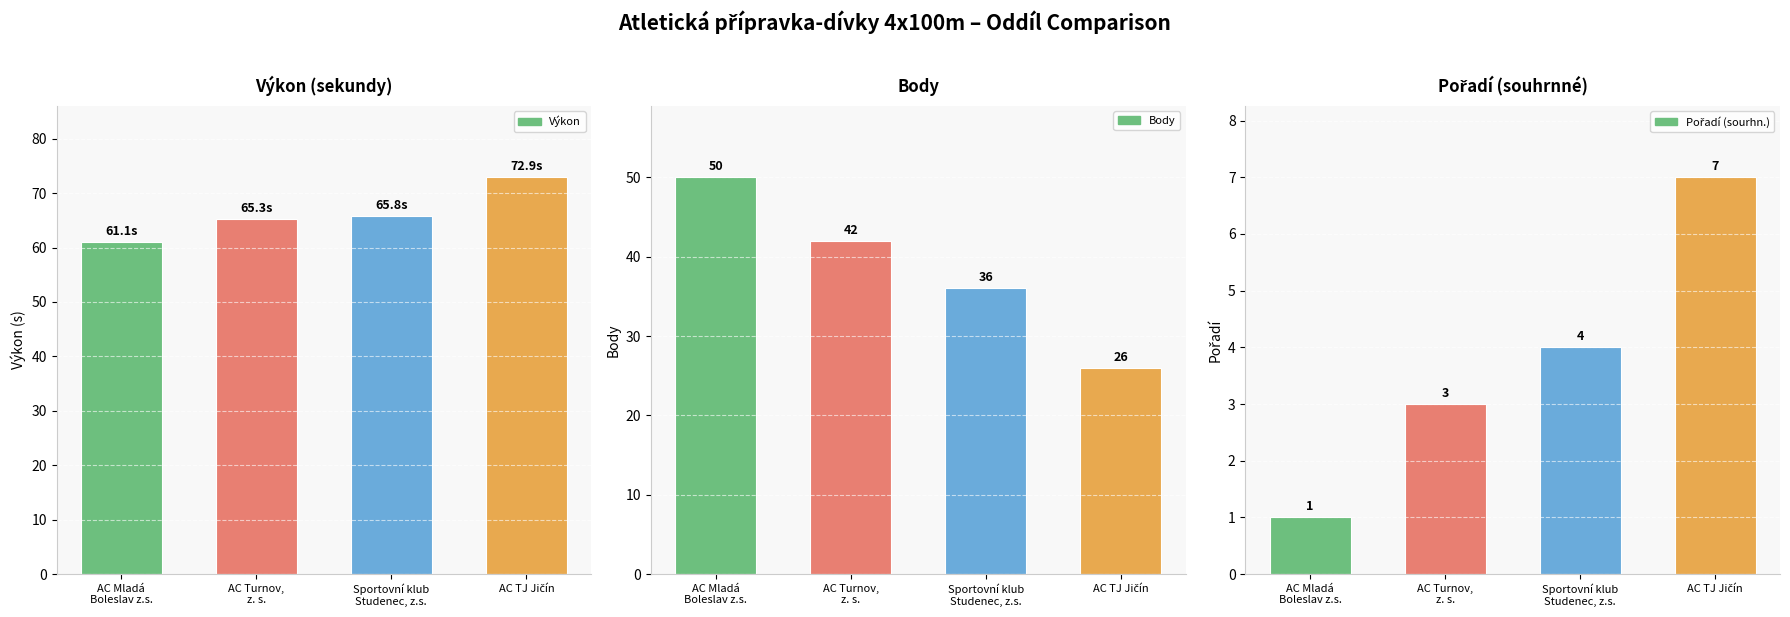

Which series has the widest spread of values?

Body